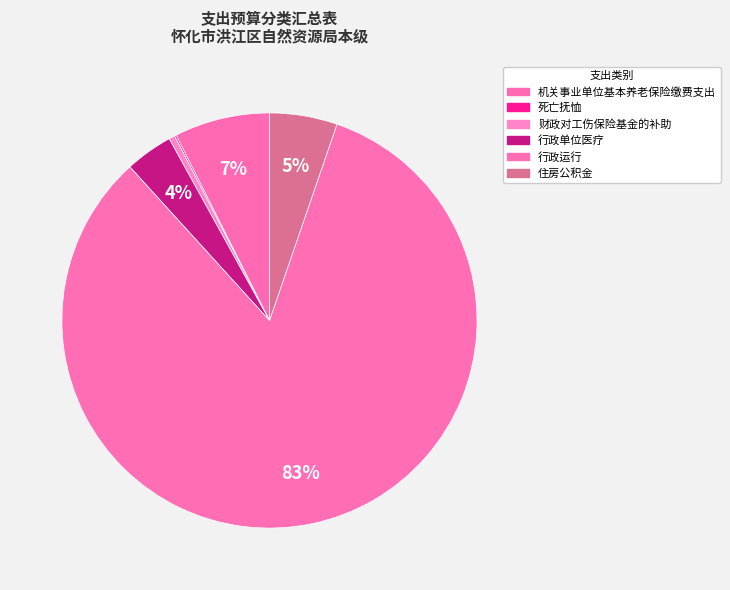

Approximately how many times larger is the value at 死亡抚恤 compared to 财政对工伤保险基金的补助?

0.3